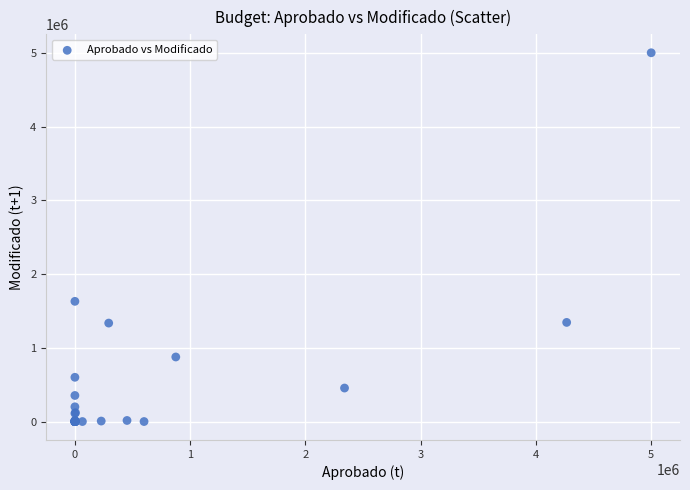

What Y value in the scatter plot is closest to 2500467?

1630000.0